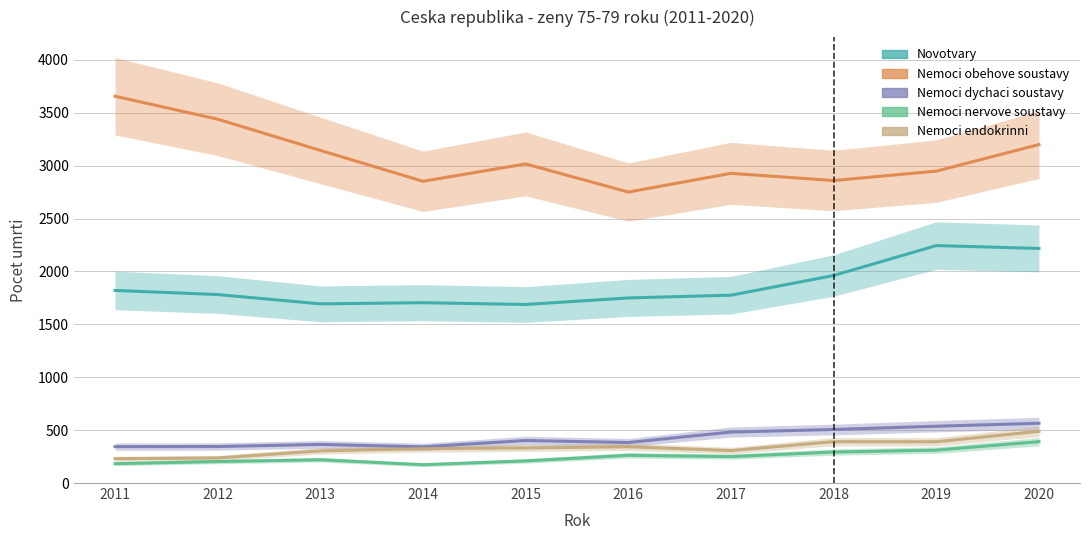

What is the total value across all series at 2017?

5743